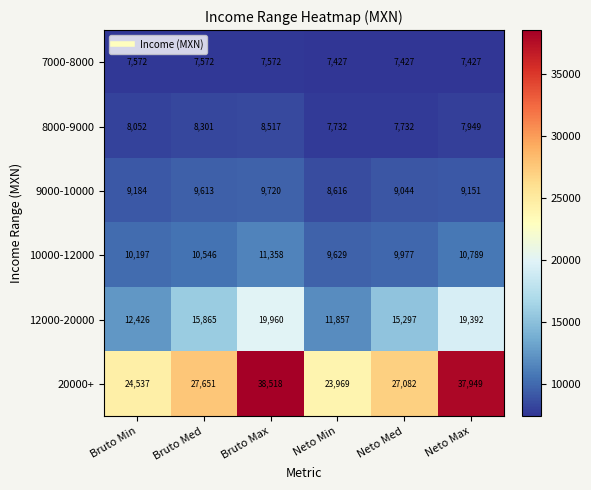

What is the sum of all 8000-9000 values?

48283